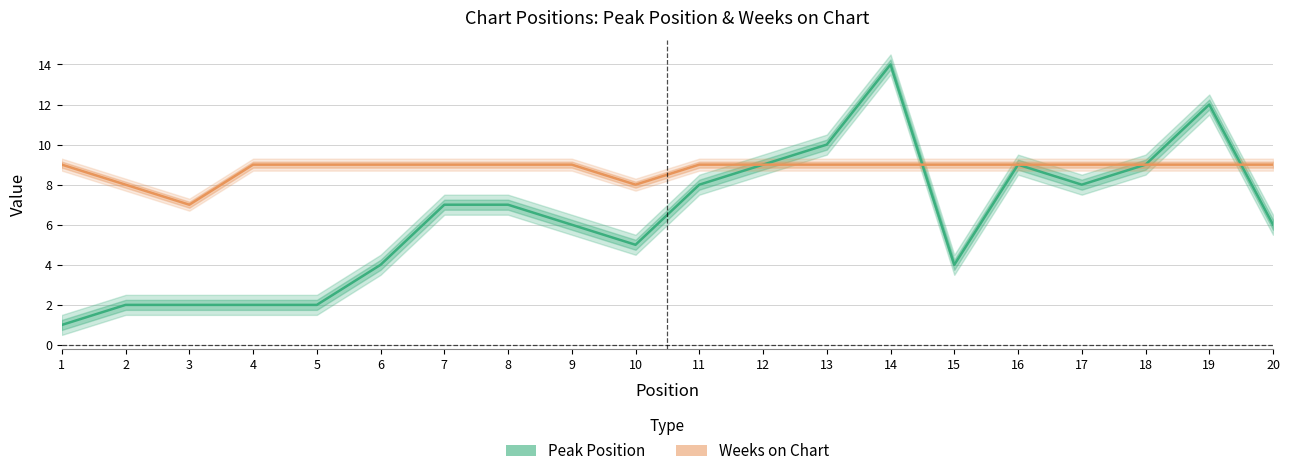

Reading right to left, list all the values displayed in this chart.

Peak Position: 6	12	9	8	9	4	14	10	9	8	5	6	7	7	4	2	2	2	2	1
Weeks on Chart: 9	9	9	9	9	9	9	9	9	9	8	9	9	9	9	9	9	7	8	9